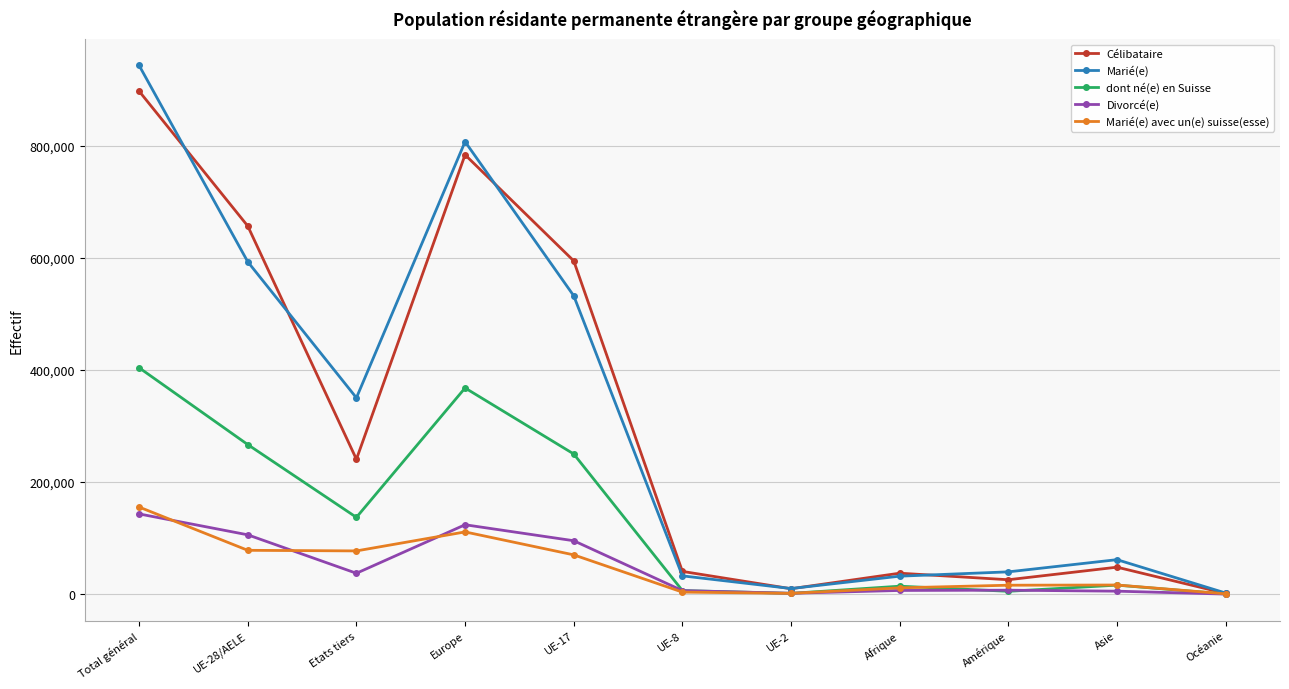

At how many categories does at least one series exceed 672403?

2